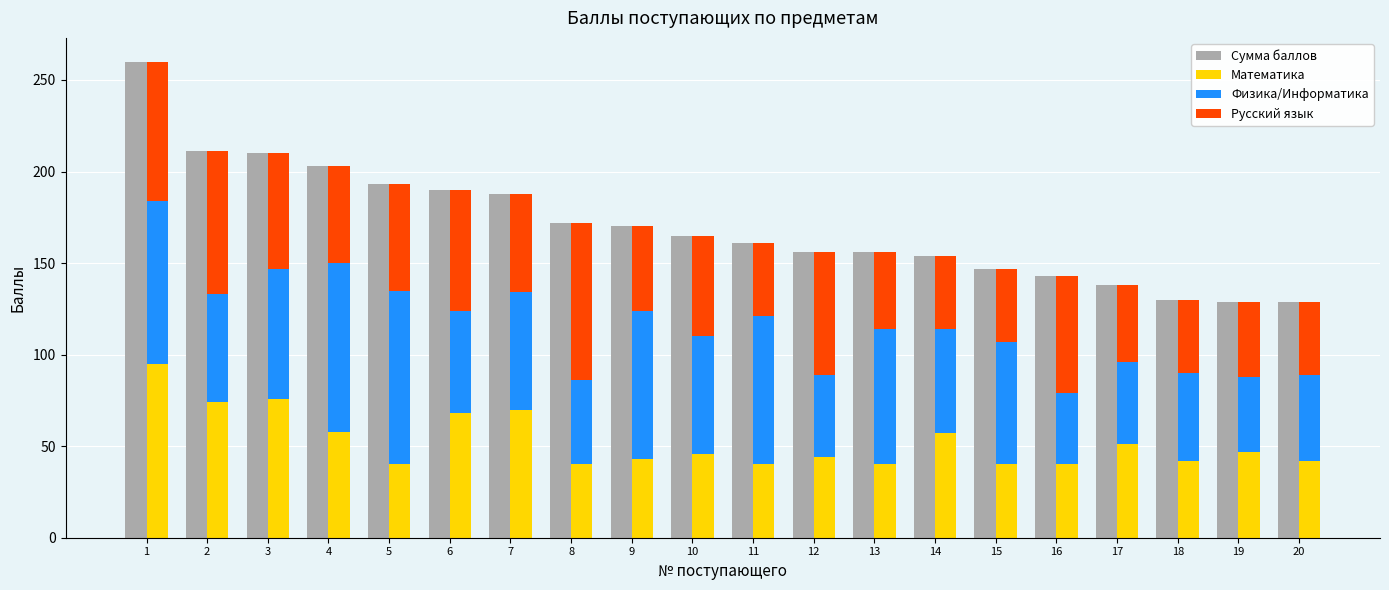

What is the difference between the Русский язык values at 9 and 5?

12